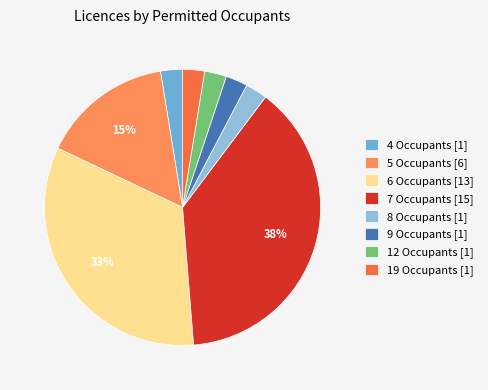

How many segments does this pie chart have?

8